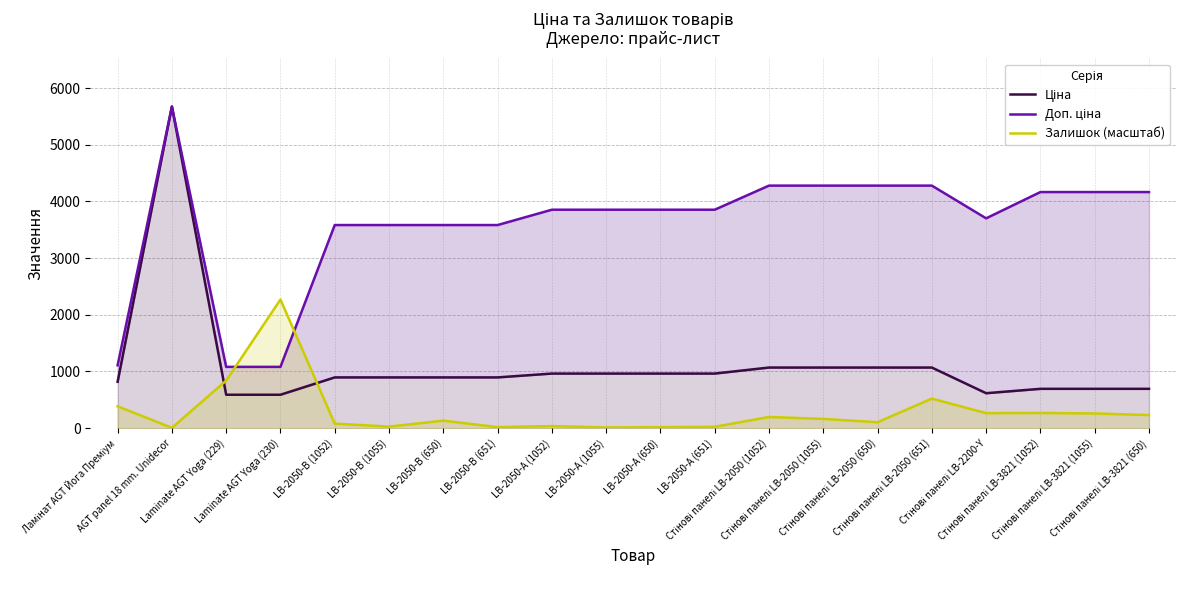

At which label does Ціна reach its minimum?

Laminate AGT Yoga (229)